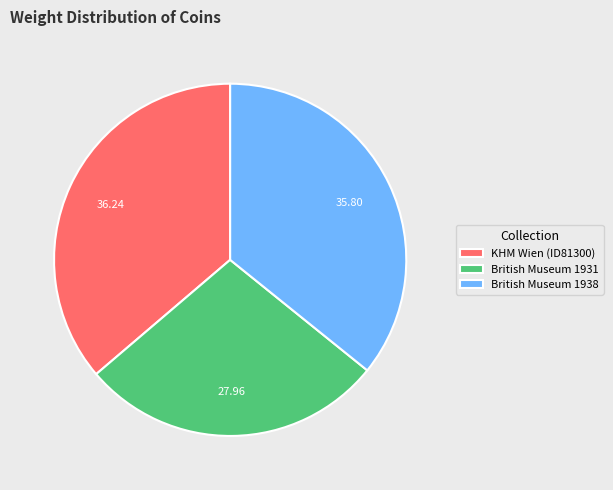

Is the sum of British Museum 1931 and KHM Wien (ID81300) greater than half?

Yes